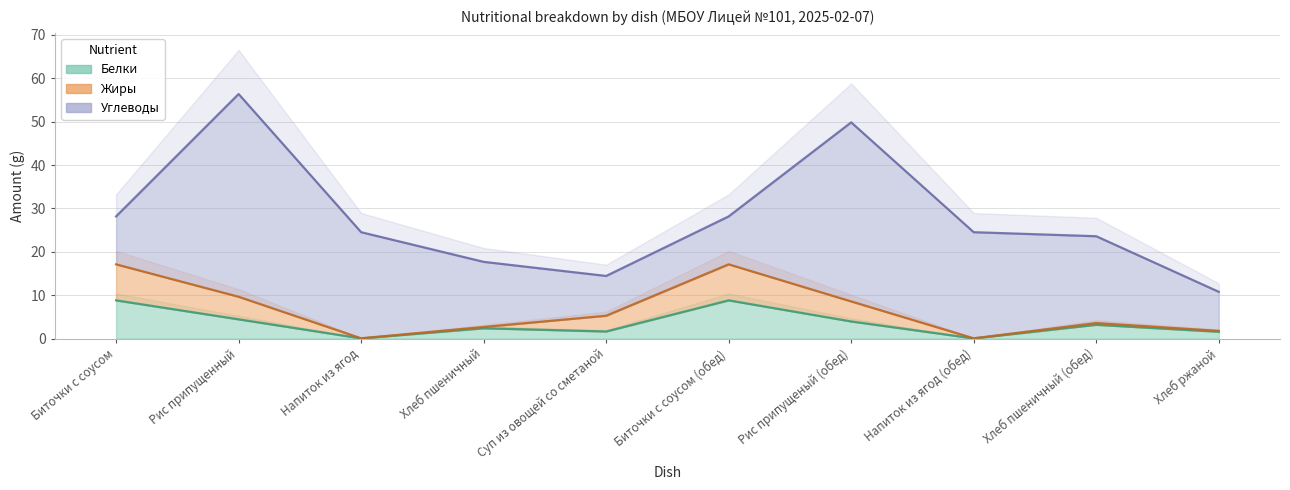

The value of Углеводы at Хлеб пшеничный (обед) is 4.0. True or false?

False